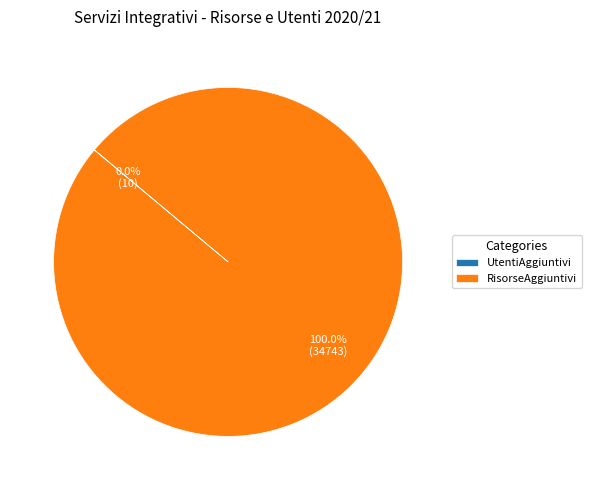

What is the largest slice in the pie chart?

RisorseAggiuntivi